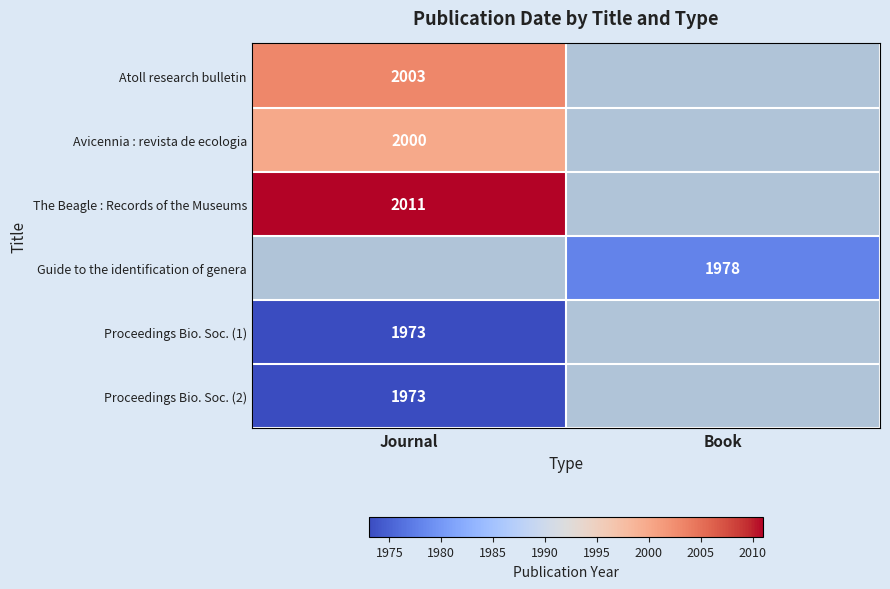

True or false: Atoll research bulletin has a value of 2003 at Journal.

True